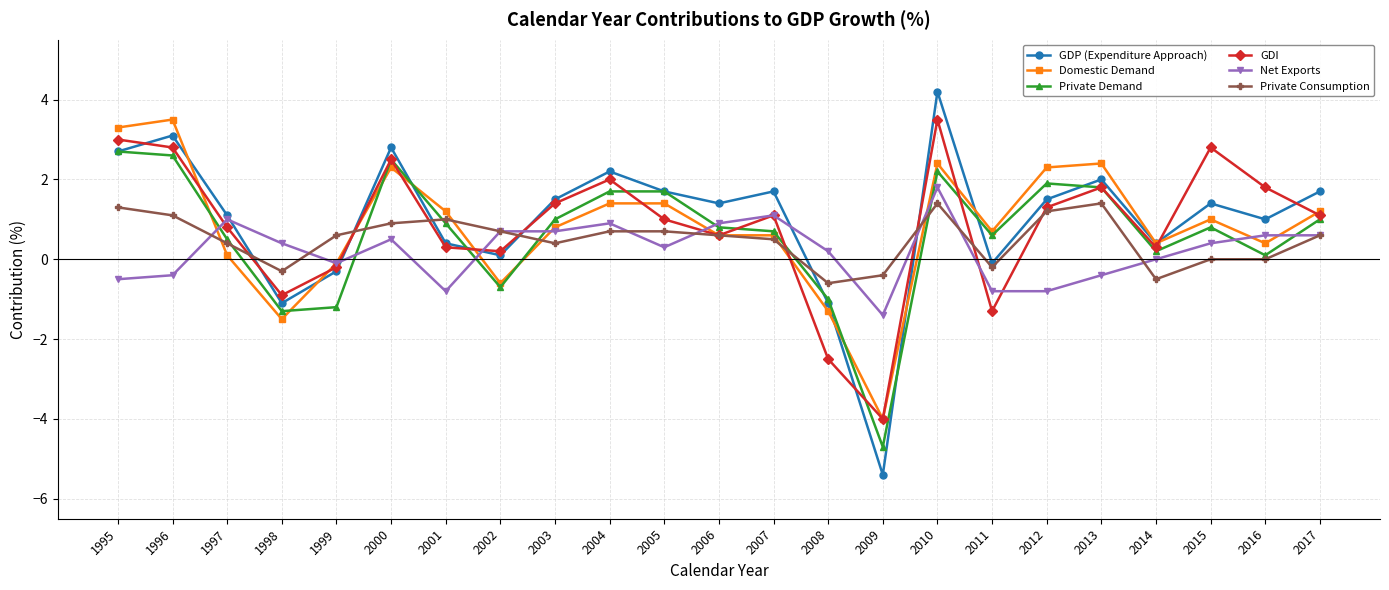

Which series has the largest total across all categories?

GDP (Expenditure Approach)